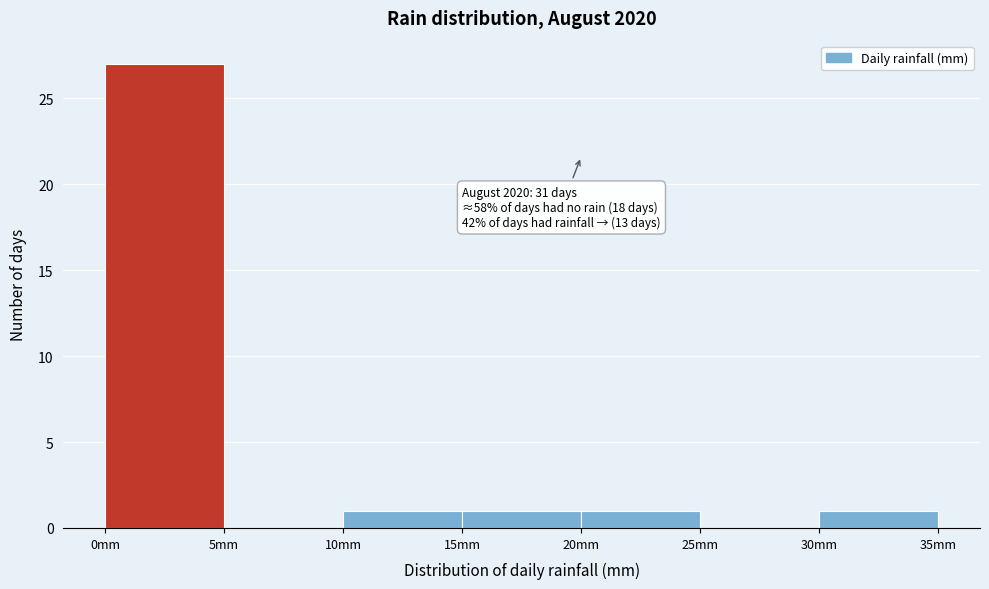

Over which range of the x-axis is the bar tallest?

0 to 5